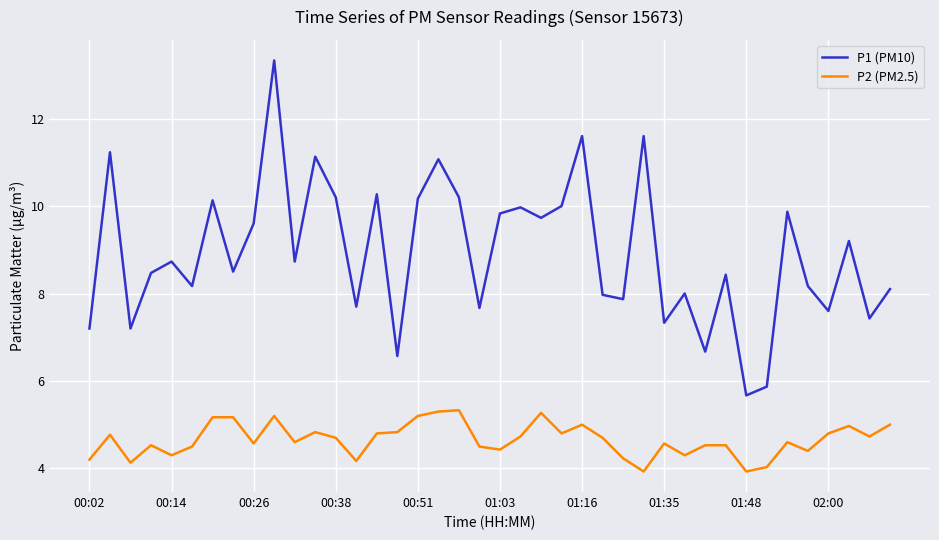

True or false: P2 (PM2.5) and P1 (PM10) intersect in this chart.

False